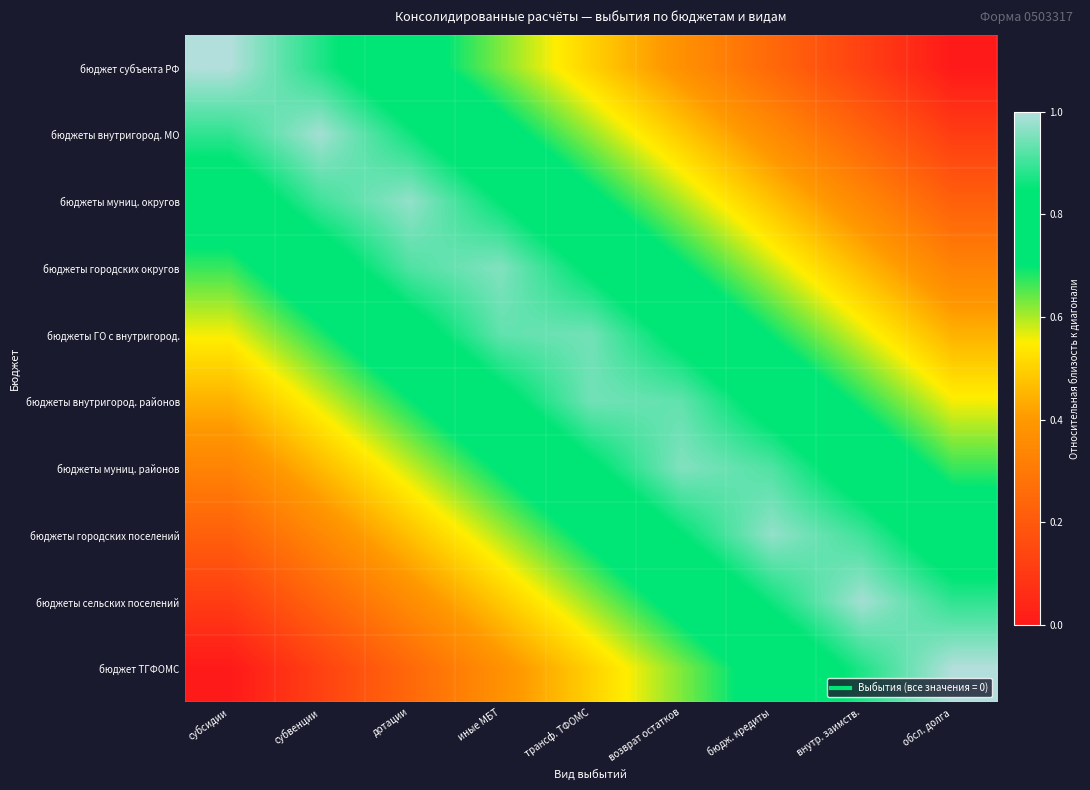

Reading right to left, list all the values displayed in this chart.

бюджет субъекта РФ: обсл. долга=0.0	внутр. заимств.=0.1	бюдж. кредиты=0.2	возврат остатков=0.4	трансф. ТФОМС=0.5	иные МБТ=0.6	дотации=0.8	субвенции=0.9	субсидии=1.0
бюджеты внутригород. МО: обсл. долга=0.1	внутр. заимств.=0.2	бюдж. кредиты=0.4	возврат остатков=0.5	трансф. ТФОМС=0.6	иные МБТ=0.7	дотации=0.9	субвенции=1.0	субсидии=0.9
бюджеты муниц. округов: обсл. долга=0.2	внутр. заимств.=0.3	бюдж. кредиты=0.5	возврат остатков=0.6	трансф. ТФОМС=0.7	иные МБТ=0.8	дотации=1.0	субвенции=0.9	субсидии=0.8
бюджеты городских округов: обсл. долга=0.3	внутр. заимств.=0.5	бюдж. кредиты=0.6	возврат остатков=0.7	трансф. ТФОМС=0.8	иные МБТ=1.0	дотации=0.9	субвенции=0.8	субсидии=0.7
бюджеты ГО с внутригород.: обсл. долга=0.4	внутр. заимств.=0.6	бюдж. кредиты=0.7	возврат остатков=0.8	трансф. ТФОМС=0.9	иные МБТ=0.9	дотации=0.8	субвенции=0.7	субсидии=0.6
бюджеты внутригород. районов: обсл. долга=0.6	внутр. заимств.=0.7	бюдж. кредиты=0.8	возврат остатков=0.9	трансф. ТФОМС=0.9	иные МБТ=0.8	дотации=0.7	субвенции=0.6	субсидии=0.4
бюджеты муниц. районов: обсл. долга=0.7	внутр. заимств.=0.8	бюдж. кредиты=0.9	возврат остатков=1.0	трансф. ТФОМС=0.8	иные МБТ=0.7	дотации=0.6	субвенции=0.5	субсидии=0.3
бюджеты городских поселений: обсл. долга=0.8	внутр. заимств.=0.9	бюдж. кредиты=1.0	возврат остатков=0.8	трансф. ТФОМС=0.7	иные МБТ=0.6	дотации=0.5	субвенции=0.3	субсидии=0.2
бюджеты сельских поселений: обсл. долга=0.9	внутр. заимств.=1.0	бюдж. кредиты=0.9	возврат остатков=0.7	трансф. ТФОМС=0.6	иные МБТ=0.5	дотации=0.4	субвенции=0.2	субсидии=0.1
бюджет ТГФОМС: обсл. долга=1.0	внутр. заимств.=0.9	бюдж. кредиты=0.8	возврат остатков=0.6	трансф. ТФОМС=0.5	иные МБТ=0.4	дотации=0.2	субвенции=0.1	субсидии=0.0